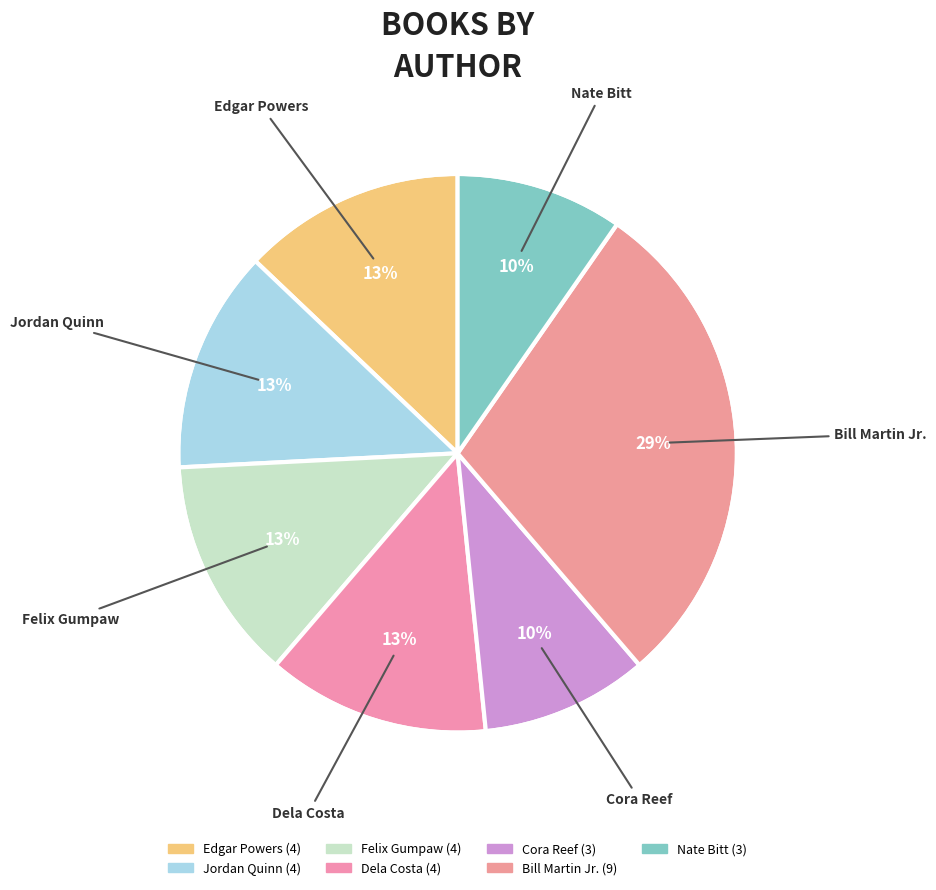

How many segments does this pie chart have?

7